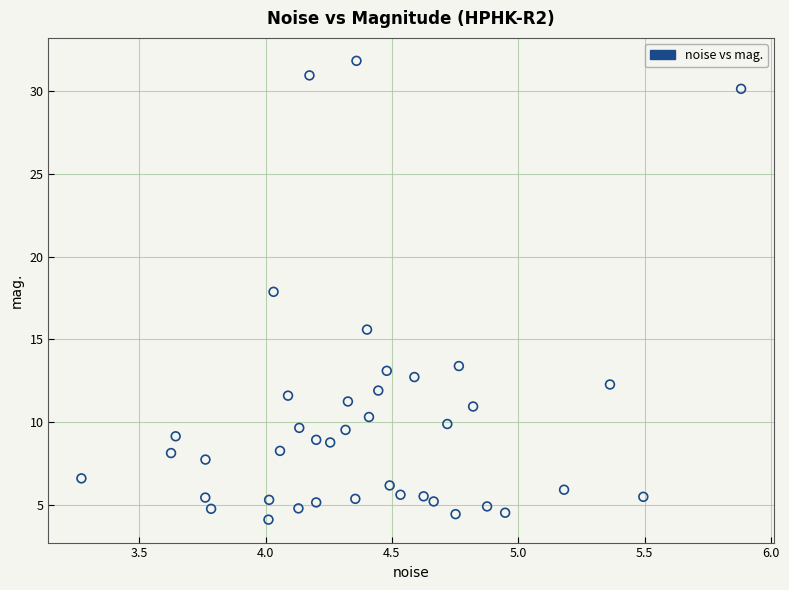

What Y value in the scatter plot is closest to 17?

17.9